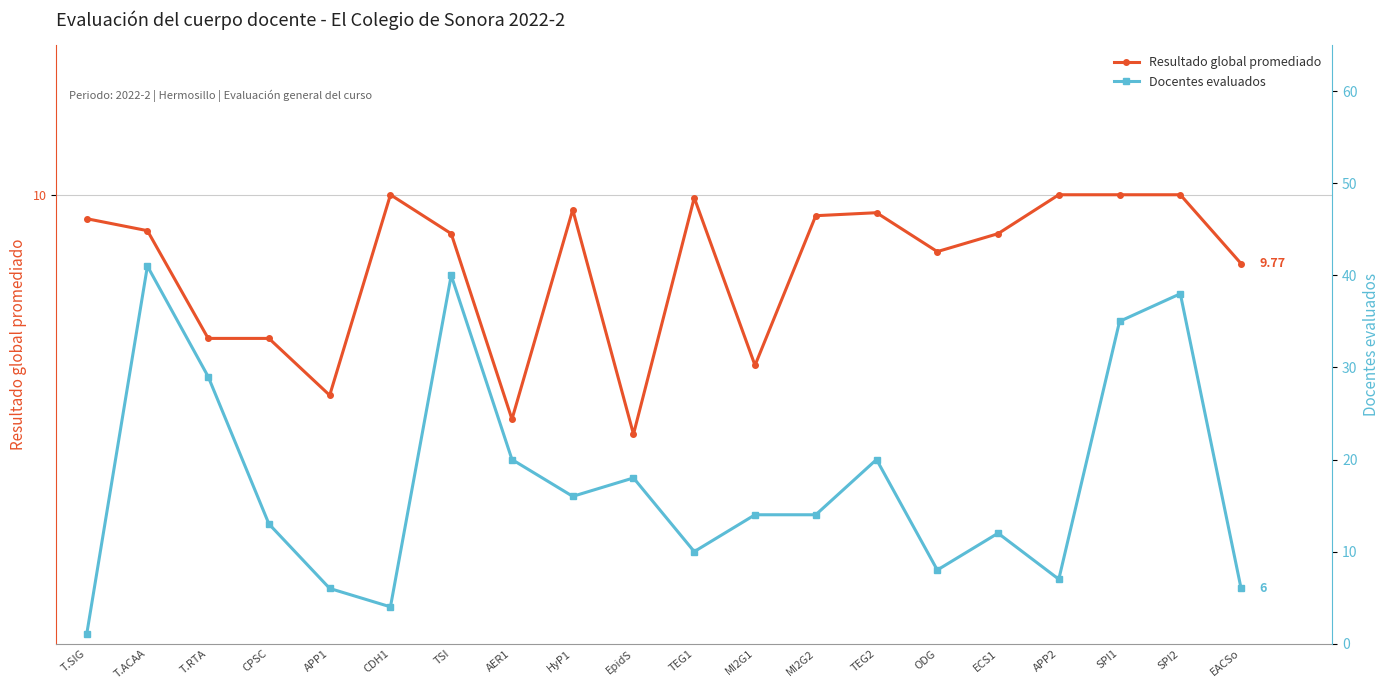

Rank the categories by Resultado global promediado value from lowest to highest.

EpidS, AER1, APP1, MI2G1, T.RTA, CPSC, EACSo, ODG, TSI, ECS1, T.ACAA, T.SIG, MI2G2, TEG2, HyP1, TEG1, CDH1, APP2, SPI1, SPI2